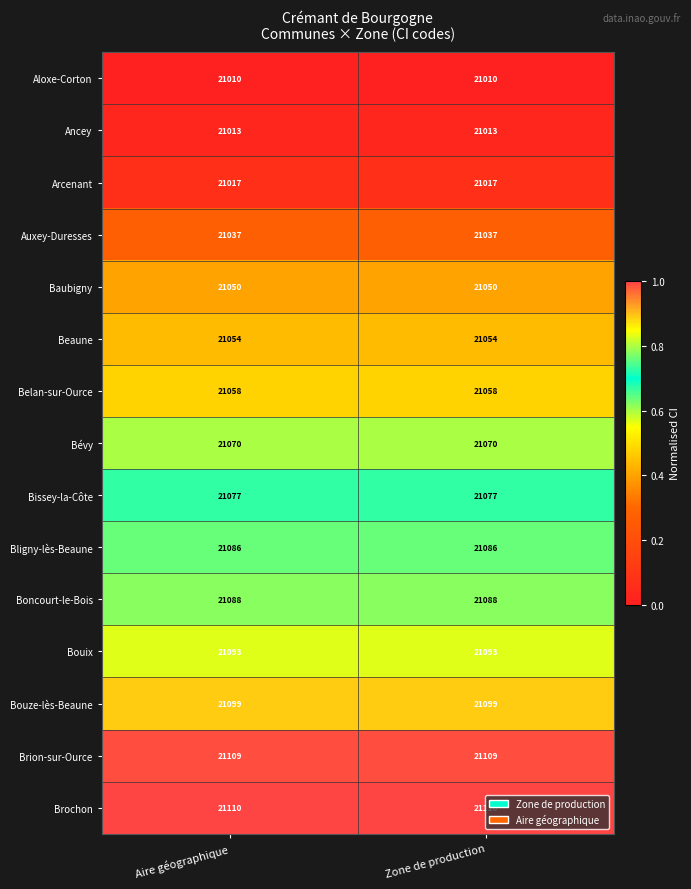

True or false: Baubigny has a value of 21050 at Zone de production.

True